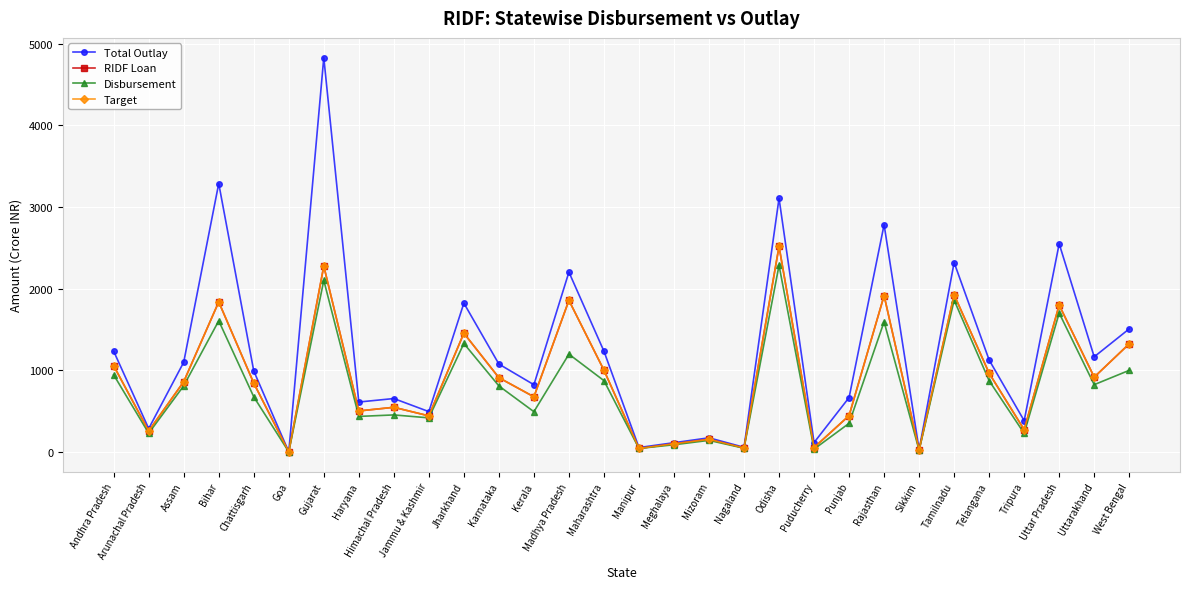

The value of RIDF Loan at Bihar is 2641.6. True or false?

False